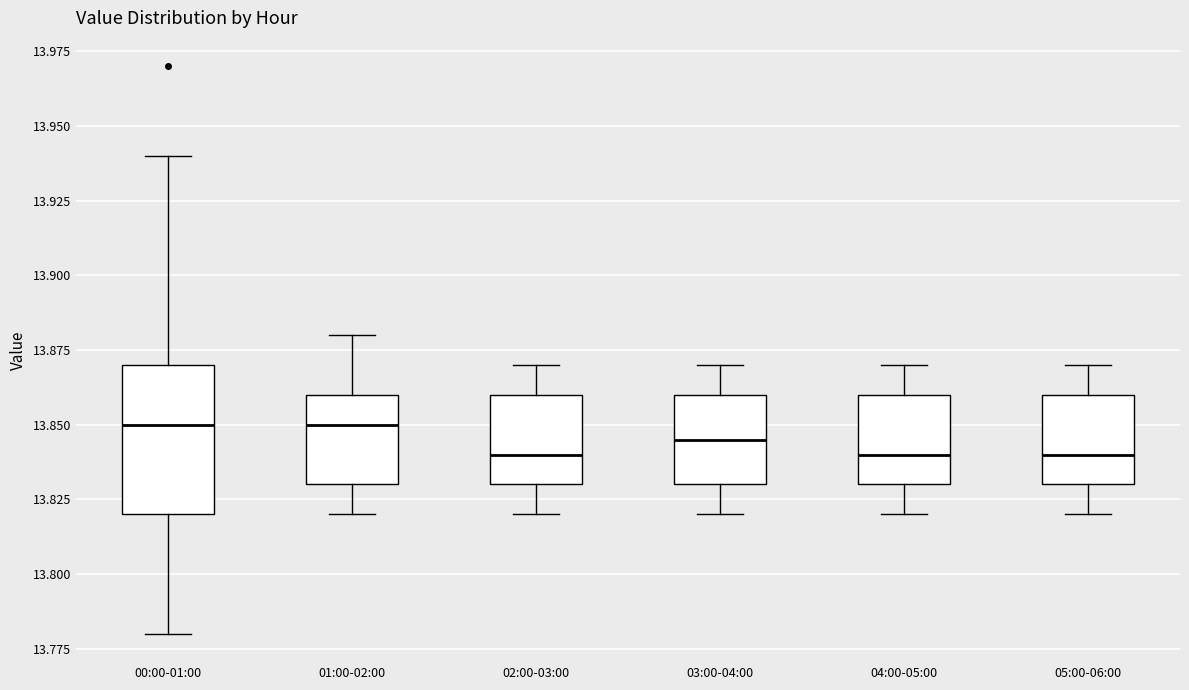

Where does the upper whisker of the box for 02:00-03:00 end on the y-axis? The values are not printed on the chart, so give them approximately, as read against the axis.

13.870